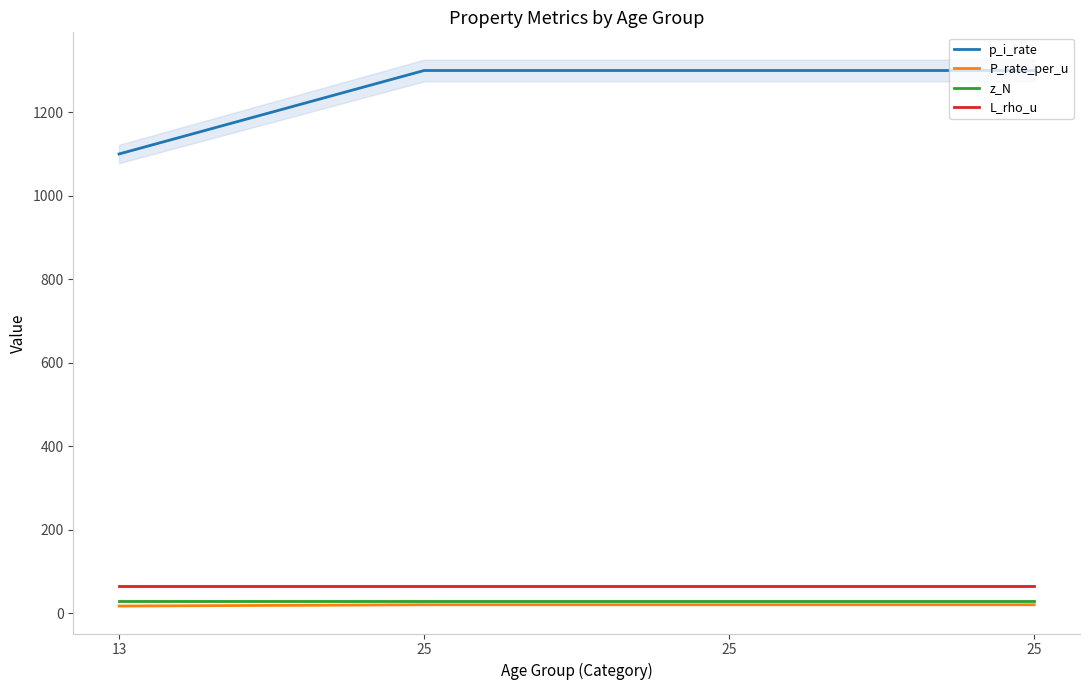

True or false: z_N and P_rate_per_u cross at least once.

False